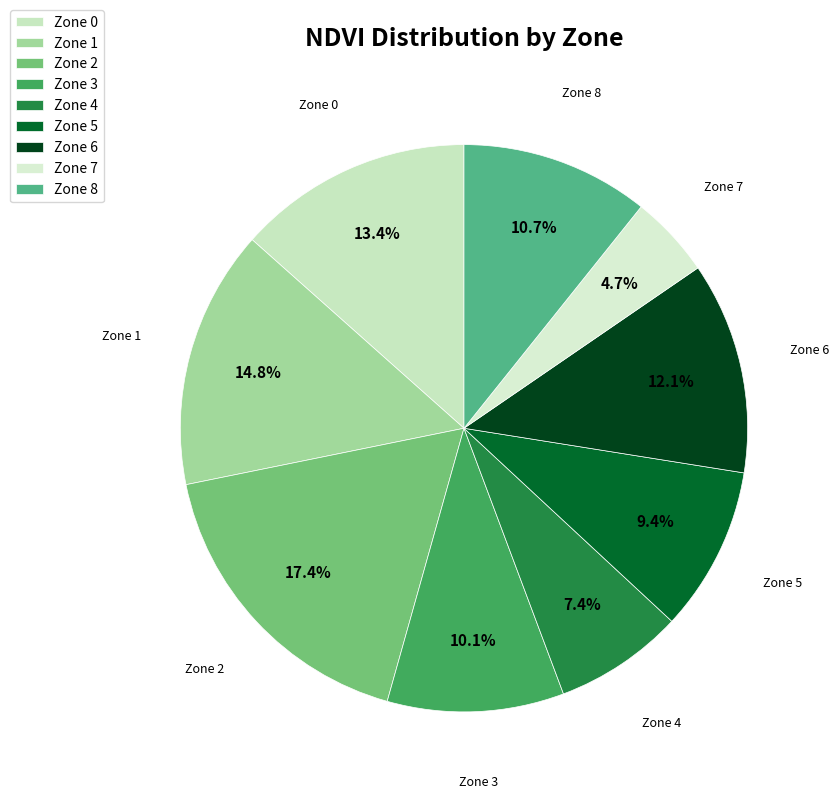

Which category has the smallest portion of the pie?

Zone 7